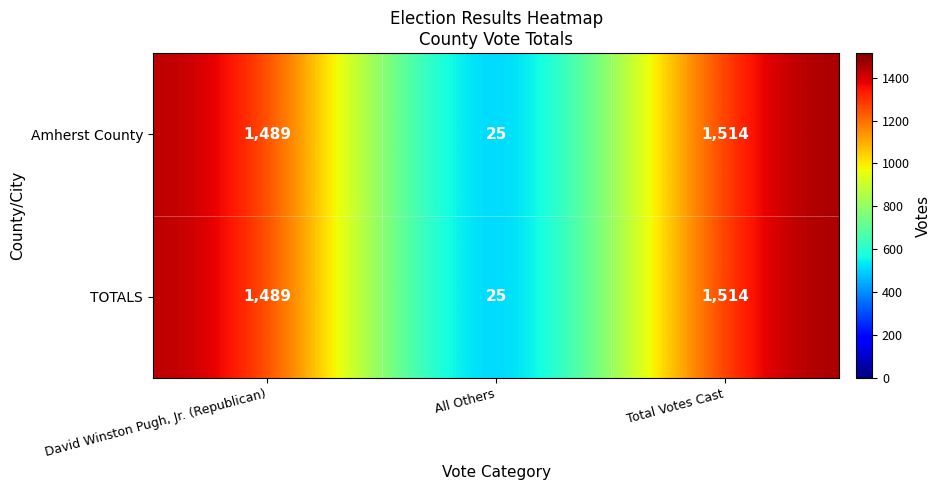

Is it true that Amherst County equals 1514 at Total Votes Cast?

True